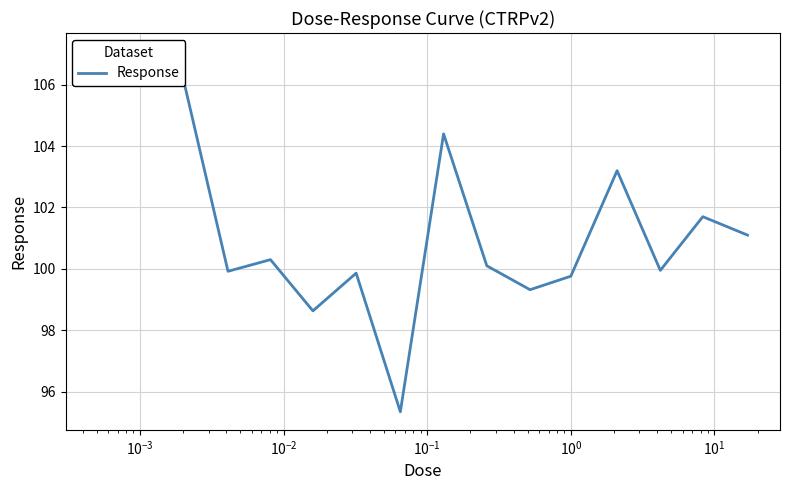

The value at $\mathdefault{10^{-5}}$ is 190.9. True or false?

False